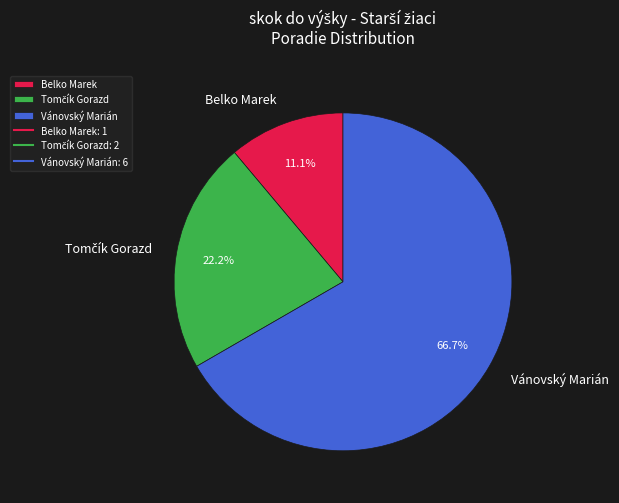

To the nearest percent, what is the combined percentage of Belko Marek and Vánovský Marián?

78%